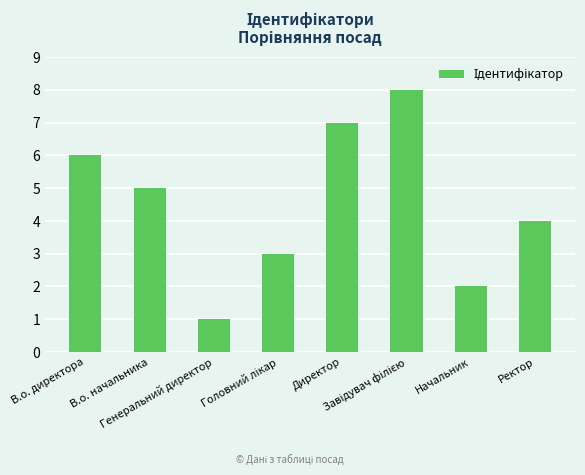

How many series are shown in this chart?

1